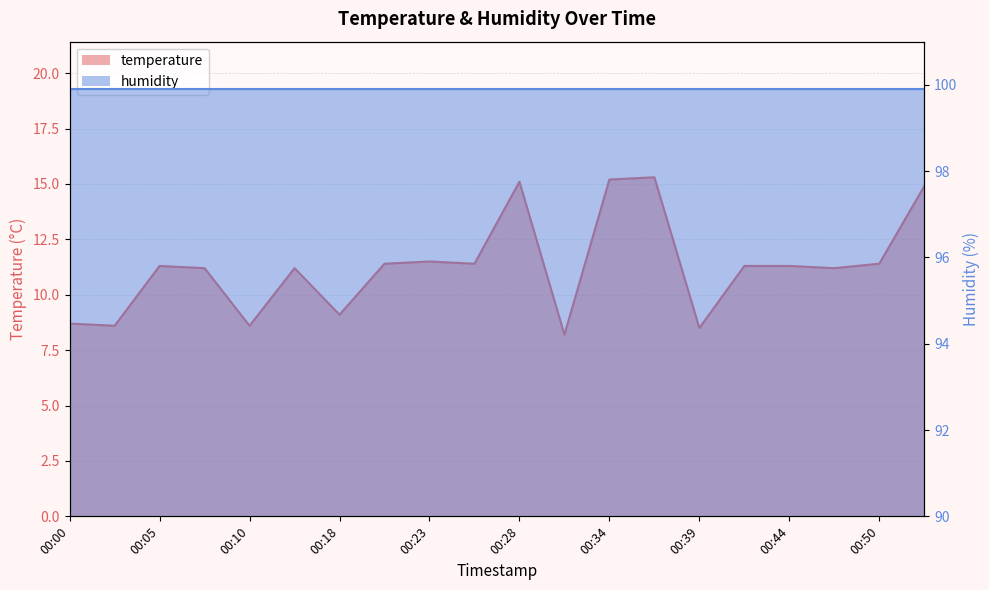

Reading left to right, list all the values displayed in this chart.

00:00=8.7	00:03=8.6	00:05=11.3	00:08=11.2	00:10=8.6	00:13=11.2	00:18=9.1	00:21=11.4	00:23=11.5	00:26=11.4	00:28=15.1	00:32=8.2	00:34=15.2	00:37=15.3	00:39=8.5	00:42=11.3	00:44=11.3	00:47=11.2	00:50=11.4	00:52=14.9